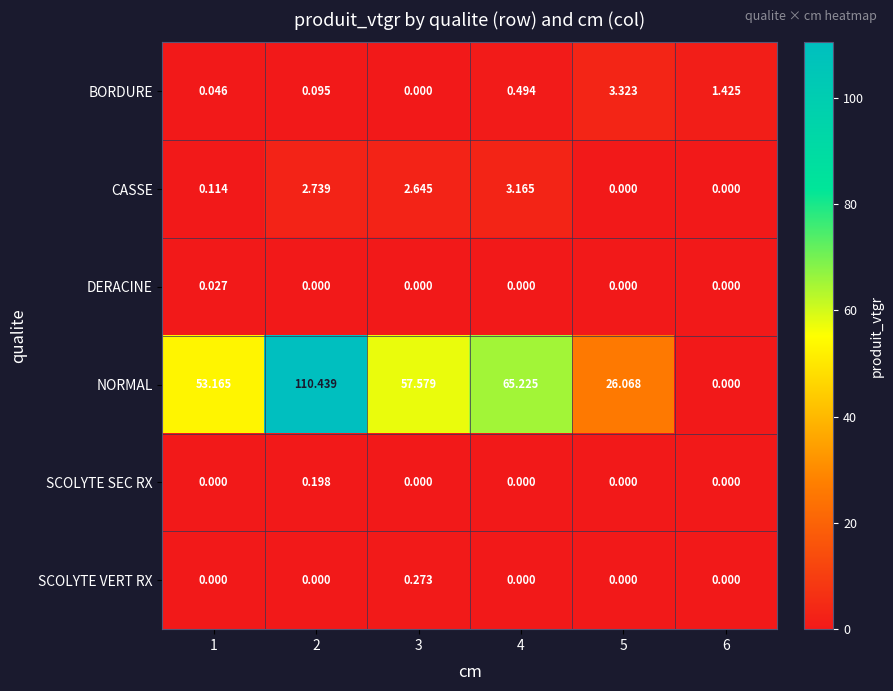

List the series in order of their peak value, lowest first.

DERACINE, SCOLYTE SEC RX, SCOLYTE VERT RX, CASSE, BORDURE, NORMAL